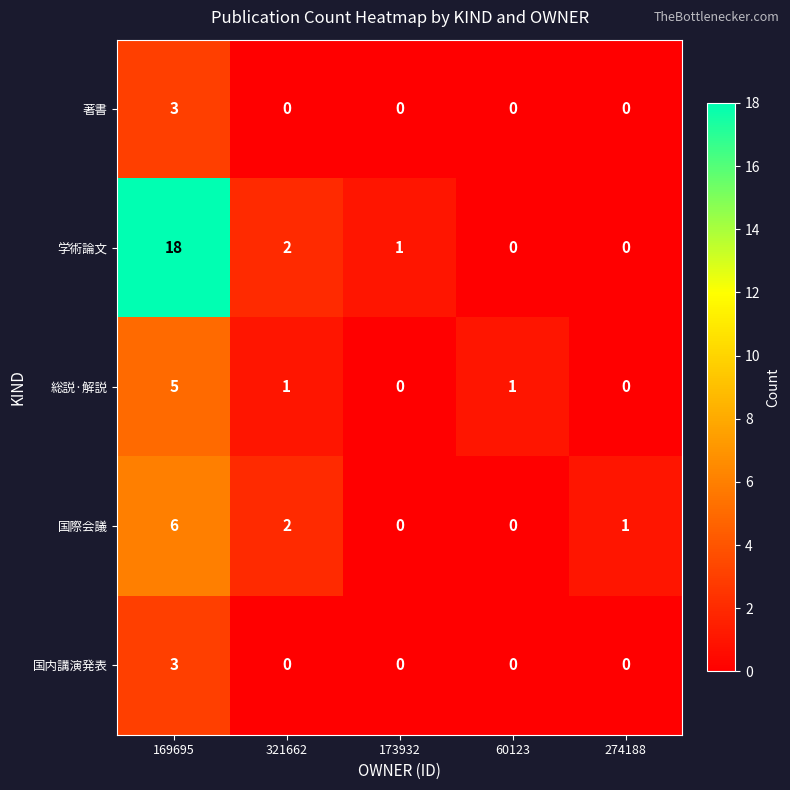

What is the highest value of the 国際会議 series?

6